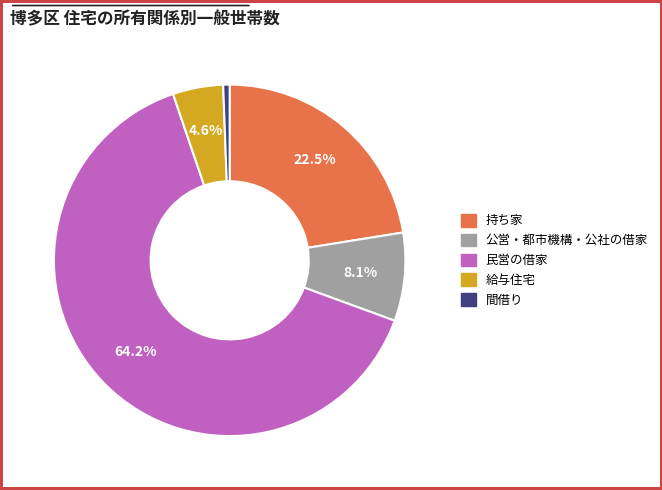

The 給与住宅 slice represents 5% of the pie. True or false?

True